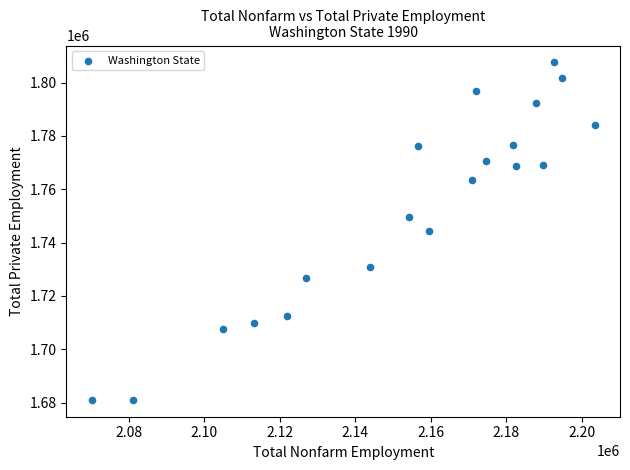

What is the range of Y values (max minus min)?

126600